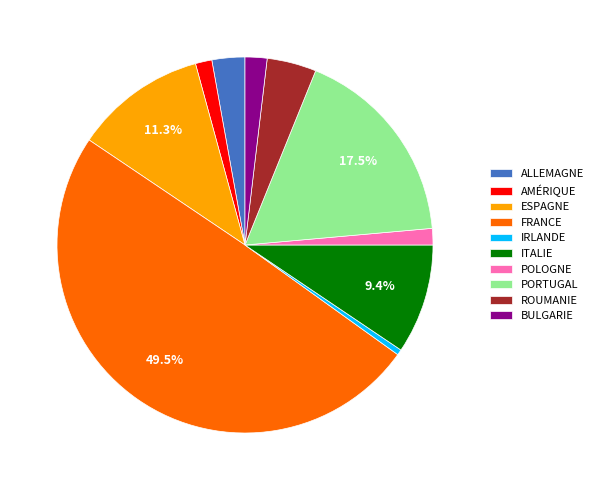

How much of the chart is everything except FRANCE?

50.5%